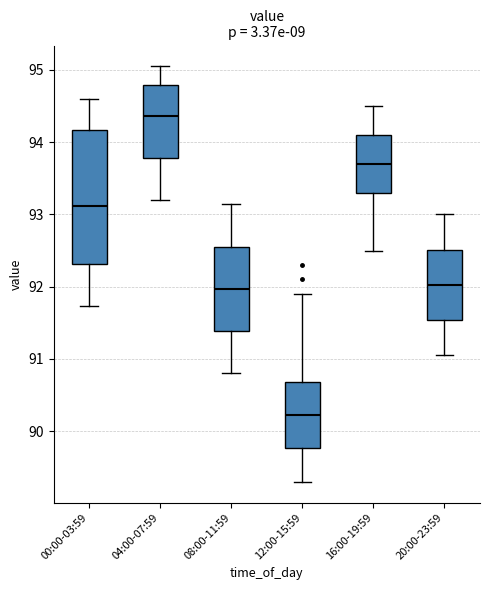

Where is the lower edge of the box for 20:00-23:59 on the y-axis? The values are not printed on the chart, so give them approximately, as read against the axis.

91.5